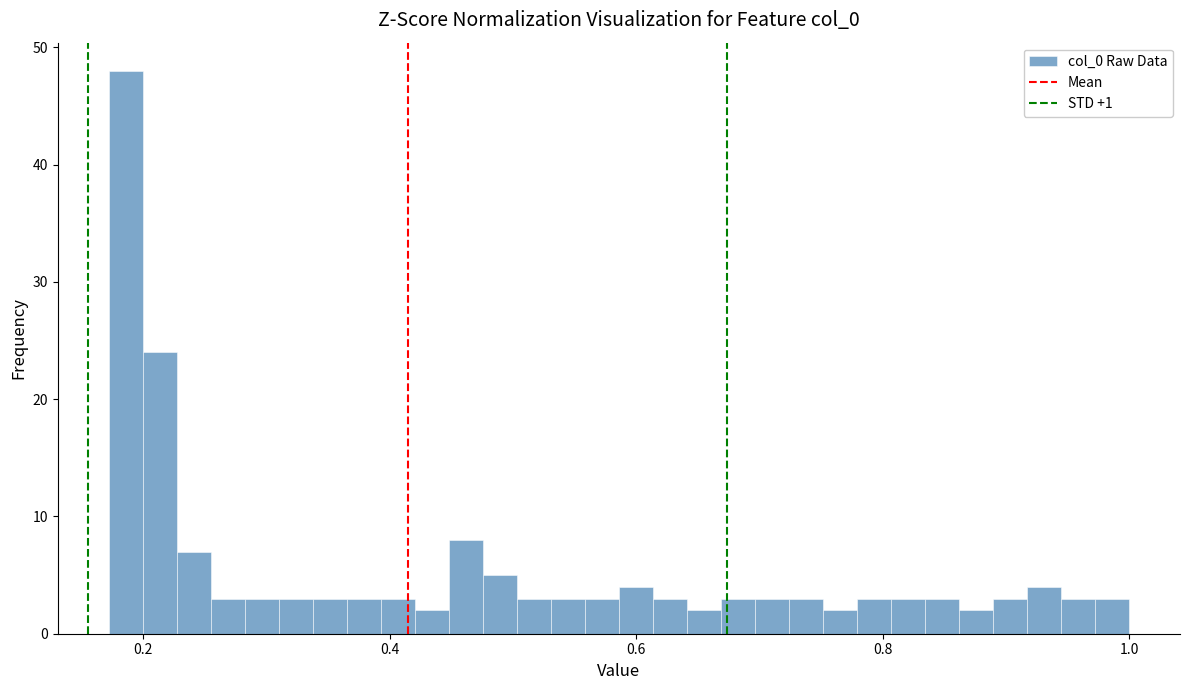

Read against the x-axis, roughly where is the centre of the tallest bar?

0.18